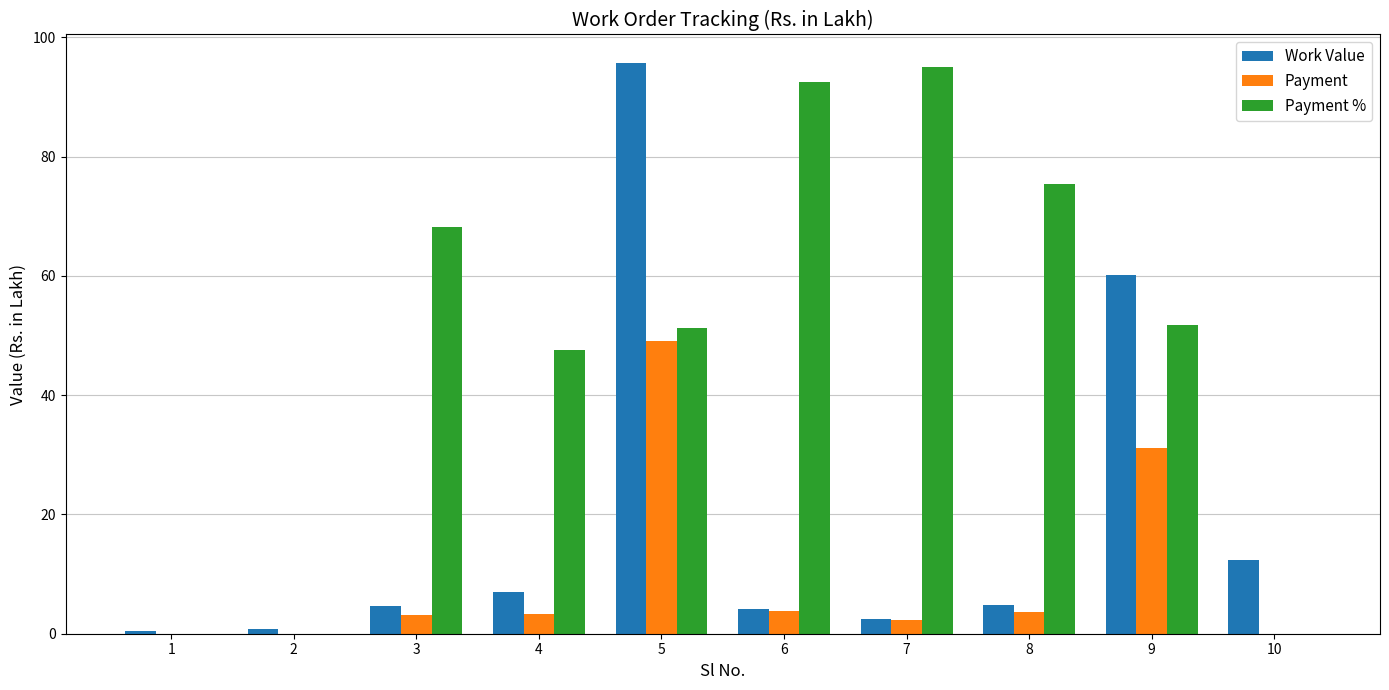

How many groups of bars are there?

10